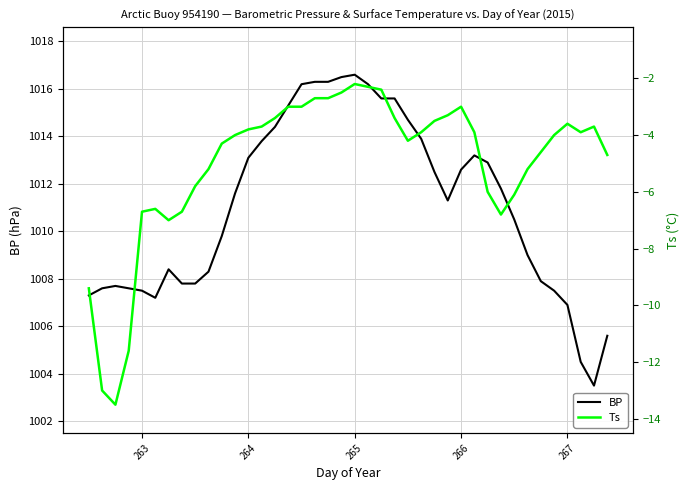

Reading left to right, list all the values displayed in this chart.

BP: 1007.3	1007.6	1007.7	1007.6	1007.5	1007.2	1008.4	1007.8	1007.8	1008.3	1009.8	1011.6	1013.1	1013.8	1014.4	1015.3	1016.2	1016.3	1016.3	1016.5	1016.6	1016.2	1015.6	1015.6	1014.7	1013.9	1012.5	1011.3	1012.6	1013.2	1012.9	1011.8	1010.5	1009.0	1007.9	1007.5	1006.9	1004.5	1003.5	1005.6
Ts: -9.4	-13.0	-13.5	-11.6	-6.7	-6.6	-7.0	-6.7	-5.8	-5.2	-4.3	-4.0	-3.8	-3.7	-3.4	-3.0	-3.0	-2.7	-2.7	-2.5	-2.2	-2.3	-2.4	-3.4	-4.2	-3.9	-3.5	-3.3	-3.0	-3.9	-6.0	-6.8	-6.1	-5.2	-4.6	-4.0	-3.6	-3.9	-3.7	-4.7